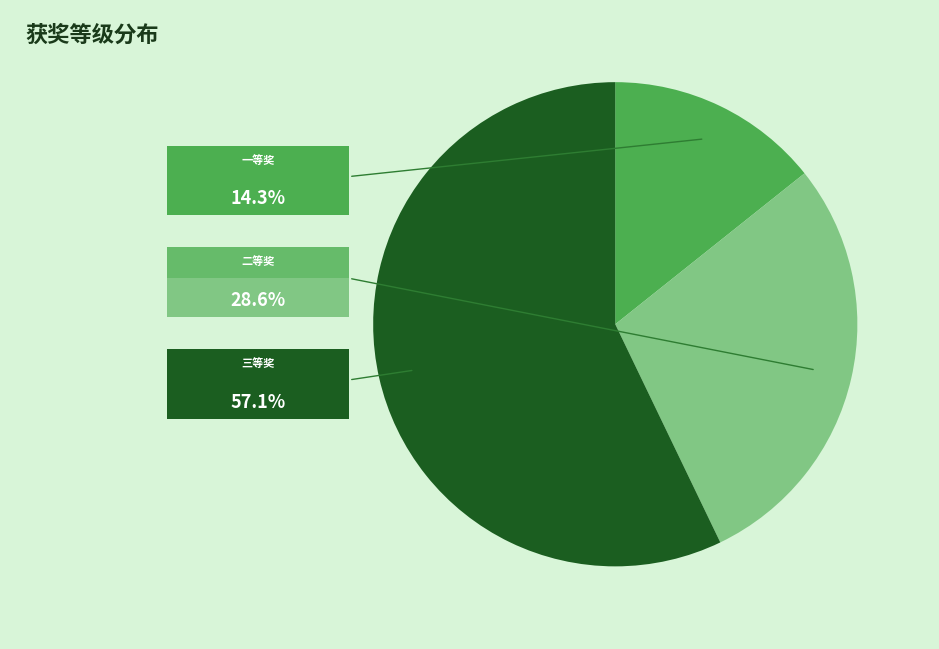

Is there a majority slice in this chart?

Yes